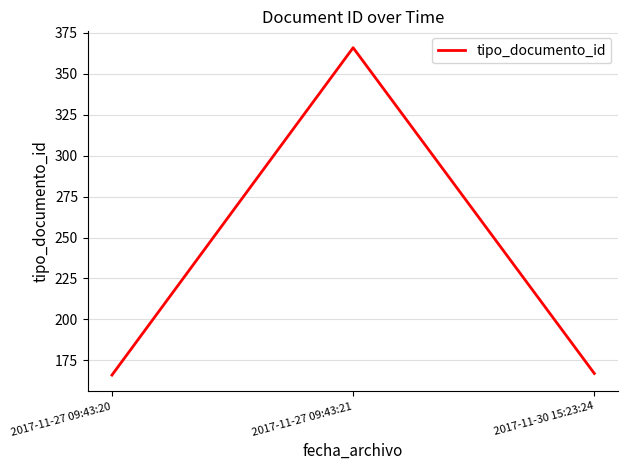

The chart shows a value of 231 at 2017-11-27 09:43:20. True or false?

False